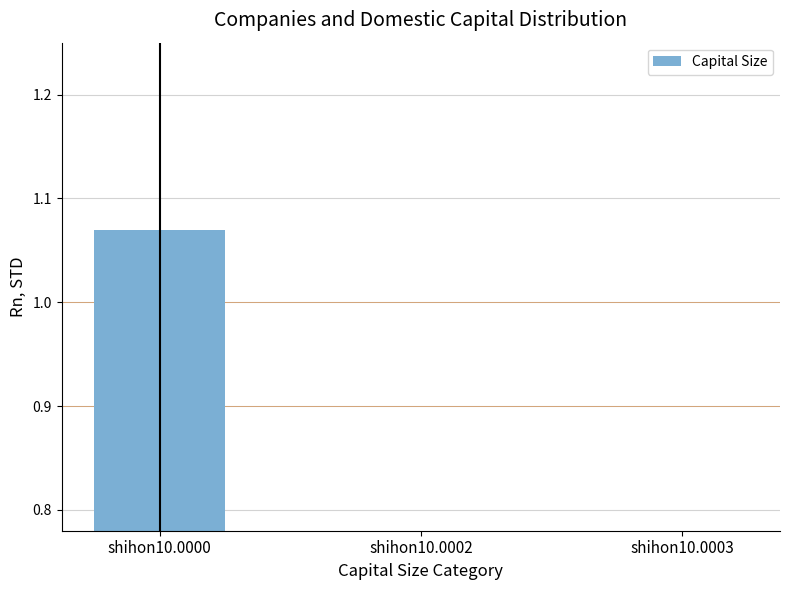

The chart shows a value of 0.2 at shihon10.0003. True or false?

True